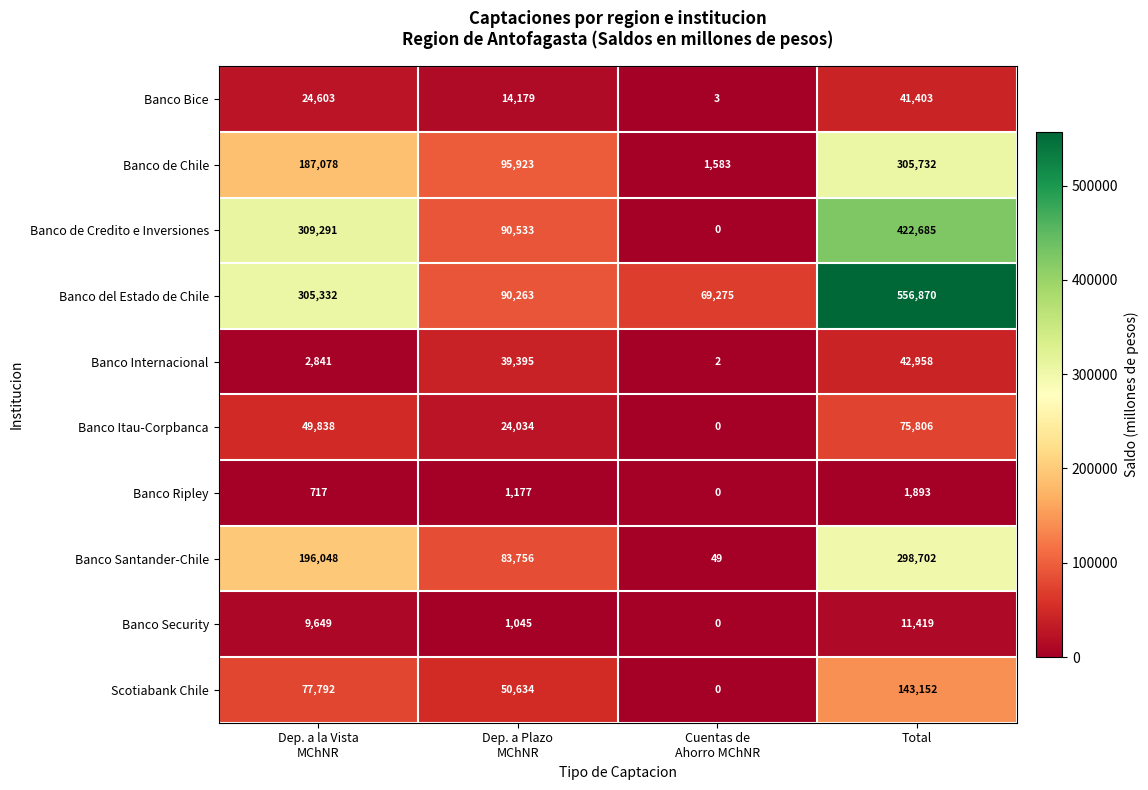

At how many categories does at least one series exceed 357519?

1